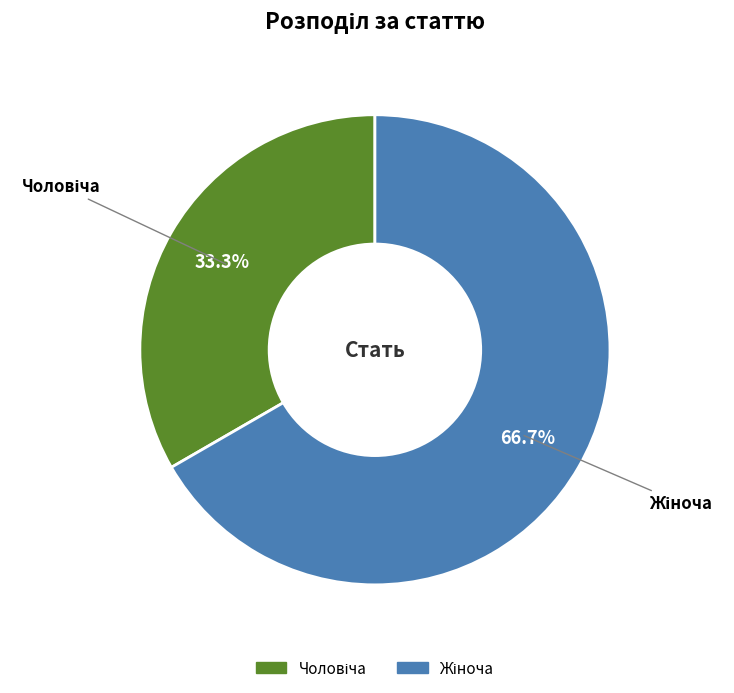

Is there a majority slice in this chart?

Yes